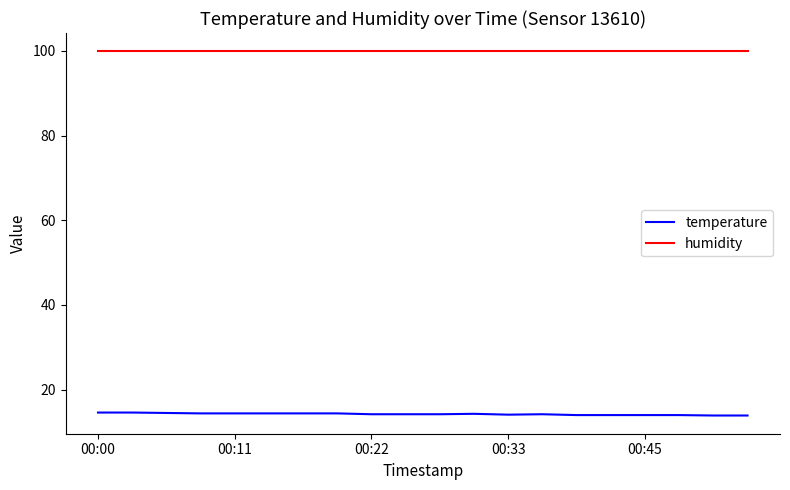

Which series has the widest spread of values?

temperature